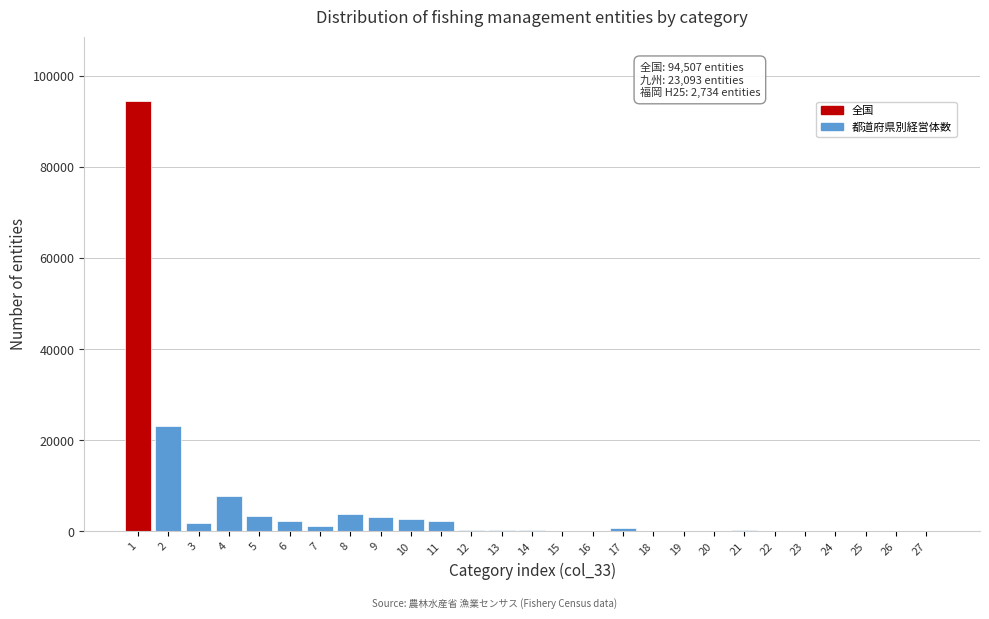

Is it true that the value at 5 is 3467?

True